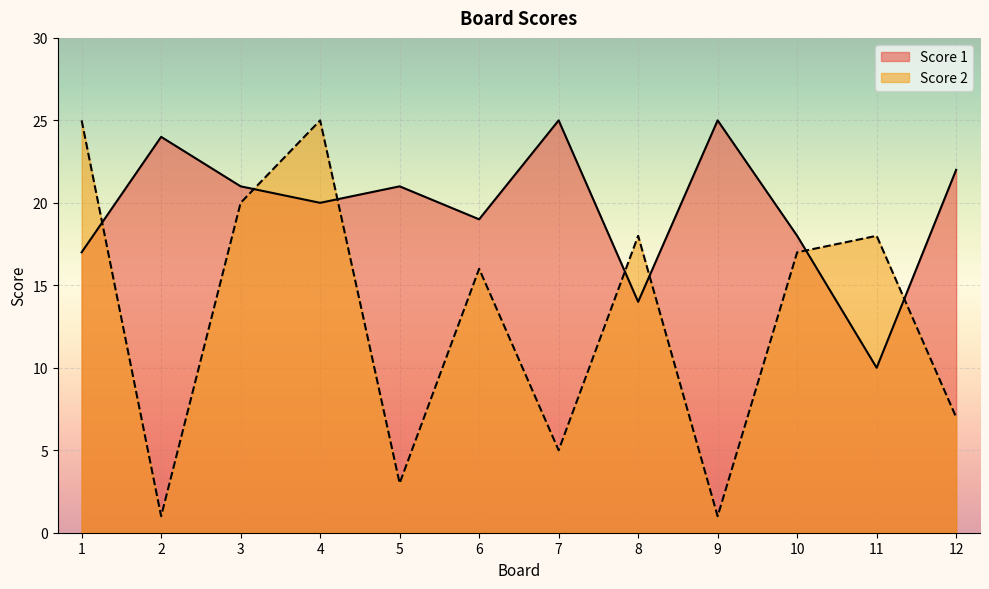

Does the chart display data point markers on the line(s)?

No